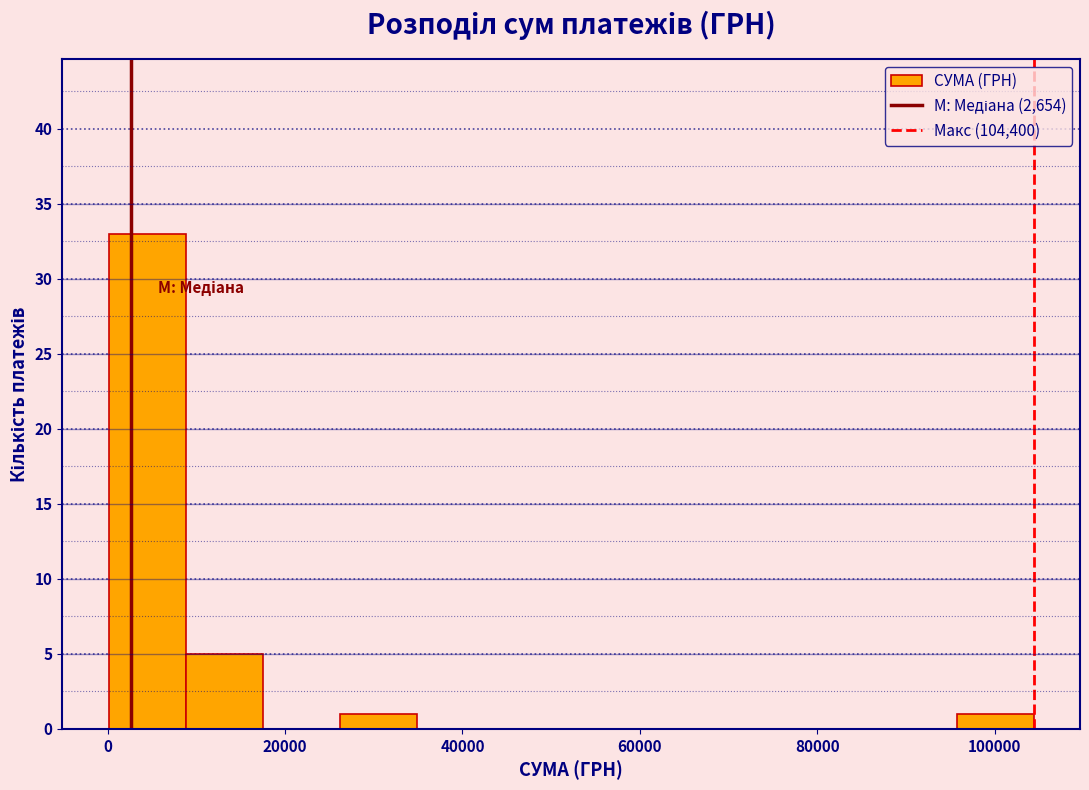

Reading left to right, transcribe this chart: for each bar, give the range it covers on the x-axis and its height. Neither the bar edges nor the heights are printed on the chart, so give them approximately, as read against the axes.

0 to 8000: 33
8000 to 18000: 5
18000 to 26000: 0
26000 to 34000: 1
34000 to 44000: 0
44000 to 52000: 0
52000 to 60000: 0
60000 to 70000: 0
70000 to 78000: 0
78000 to 88000: 0
88000 to 96000: 0
96000 to 104000: 1